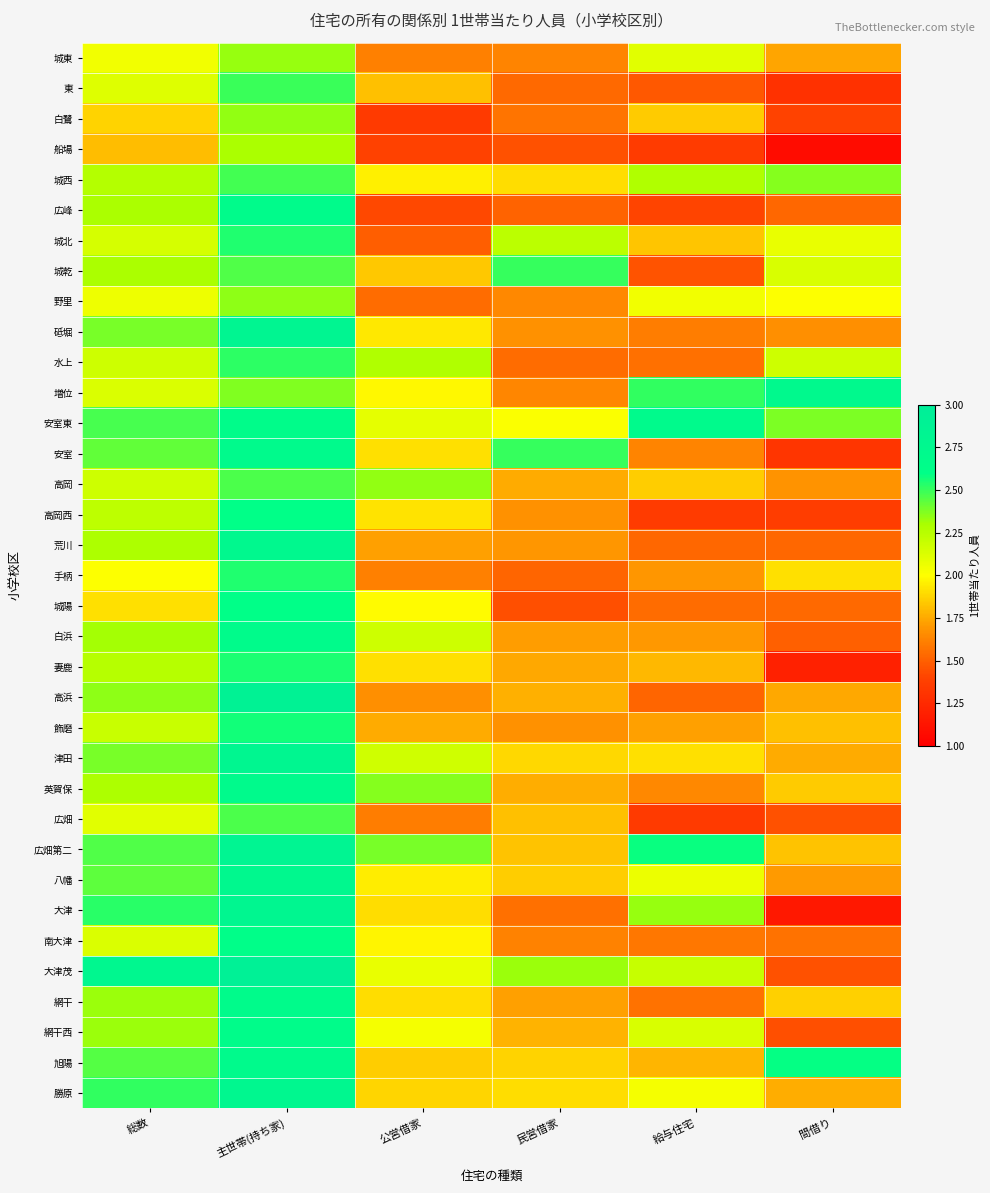

Which label corresponds to the largest value in the chart?

主世帯(持ち家)